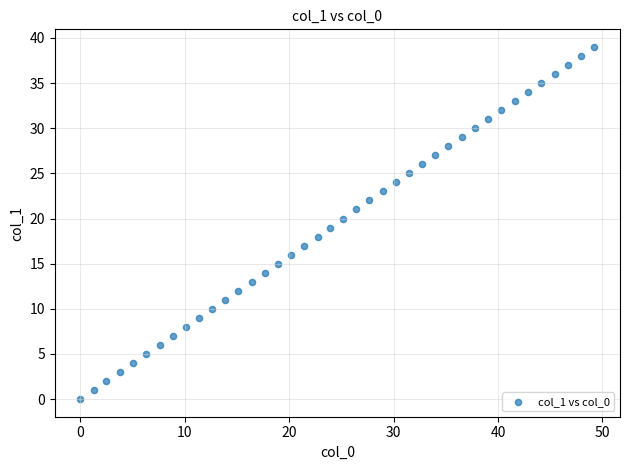

Count the number of points in this scatter plot.

40